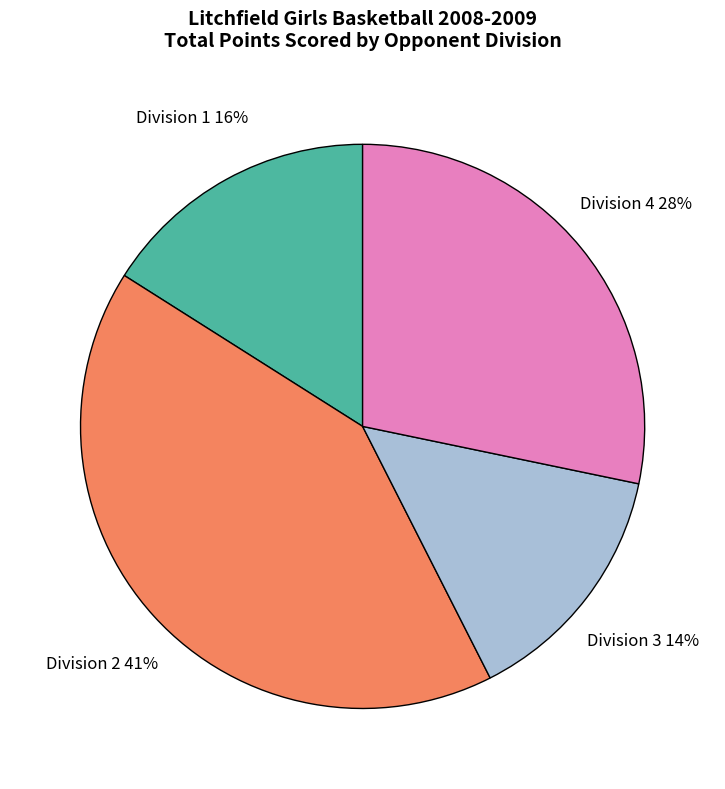

To the nearest percent, what is the average slice percentage?

25%